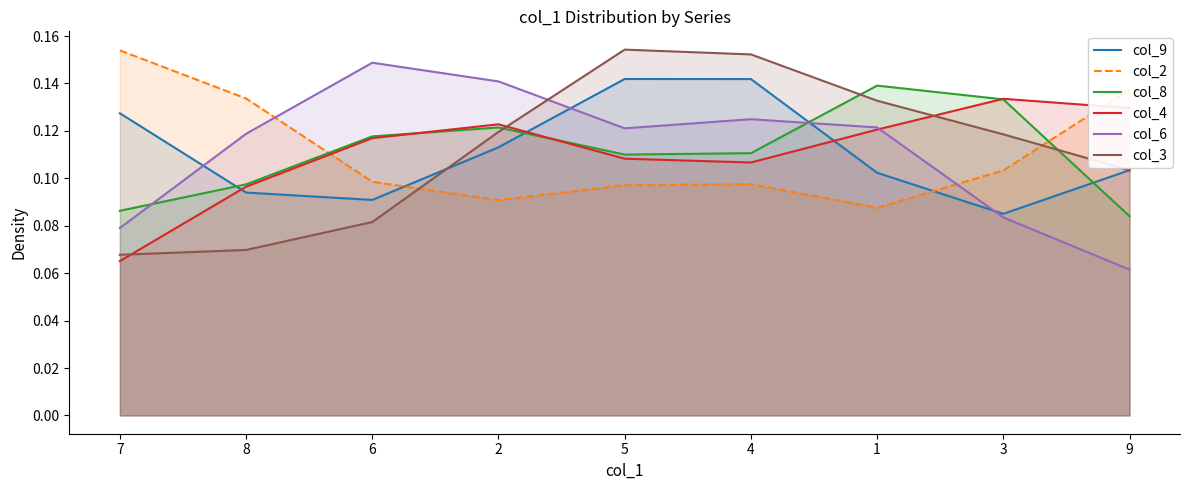

What is the spread (max minus min) of values at 3?

0.1